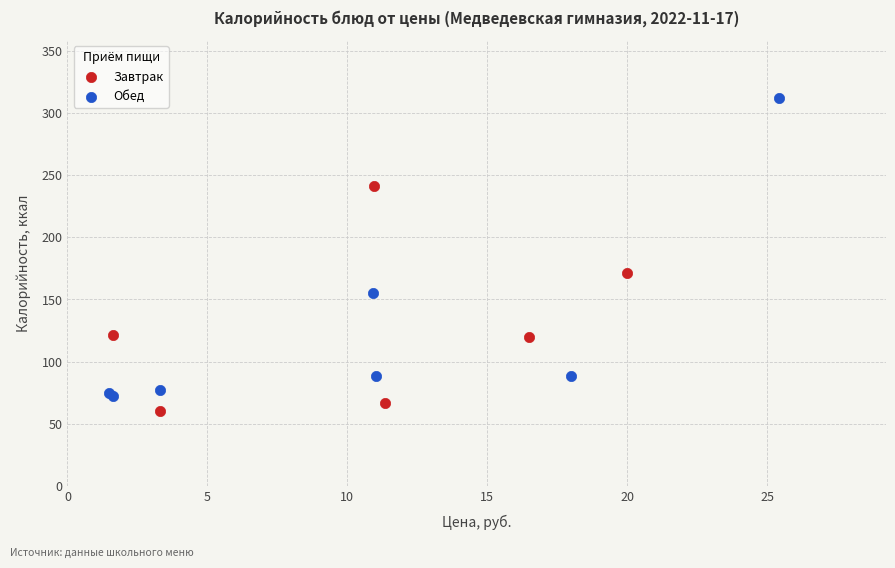

Which series has the largest Y range (max minus min)?

Обед